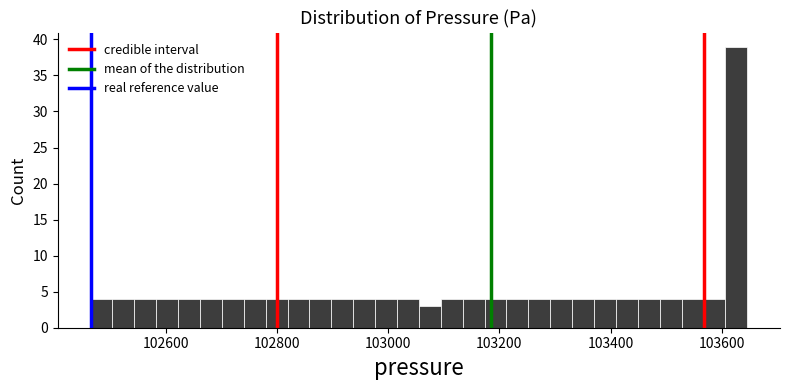

Read against the x-axis, roughly where is the centre of the tallest bar?

103620